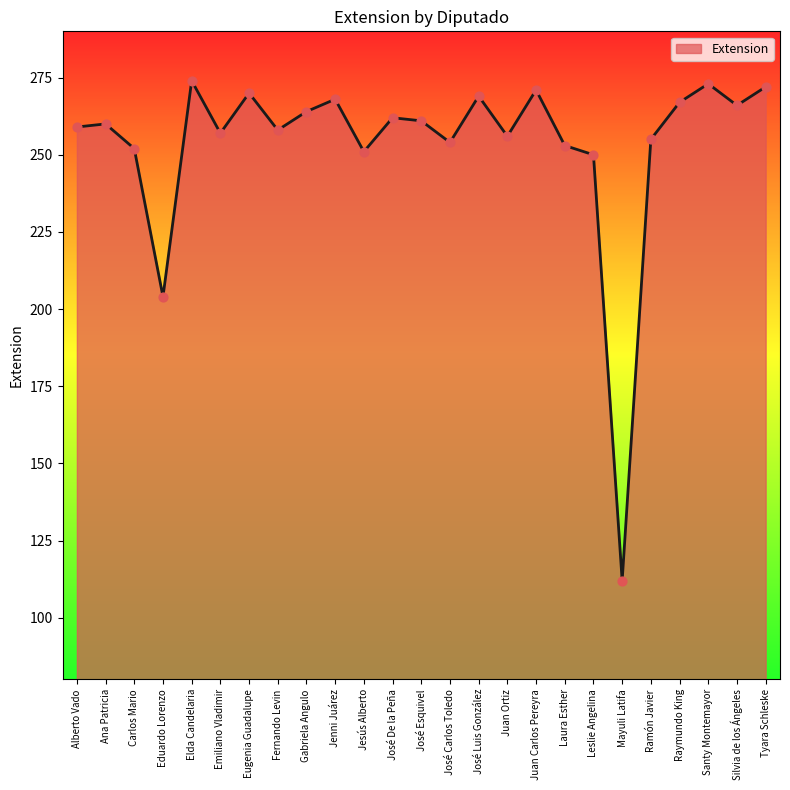

What is the ratio of the value at Ana Patricia to the value at Tyara Schleske?

1.0